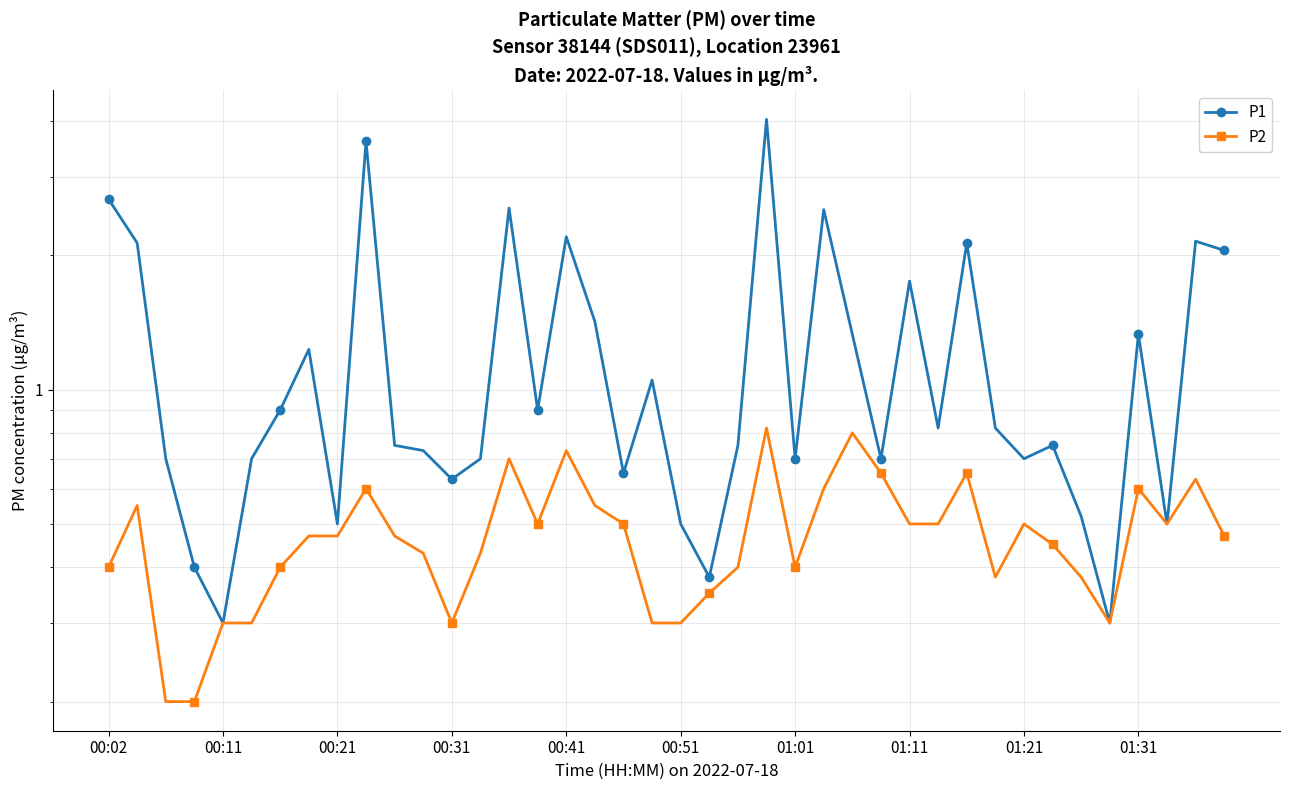

How many lines are shown in the chart?

2